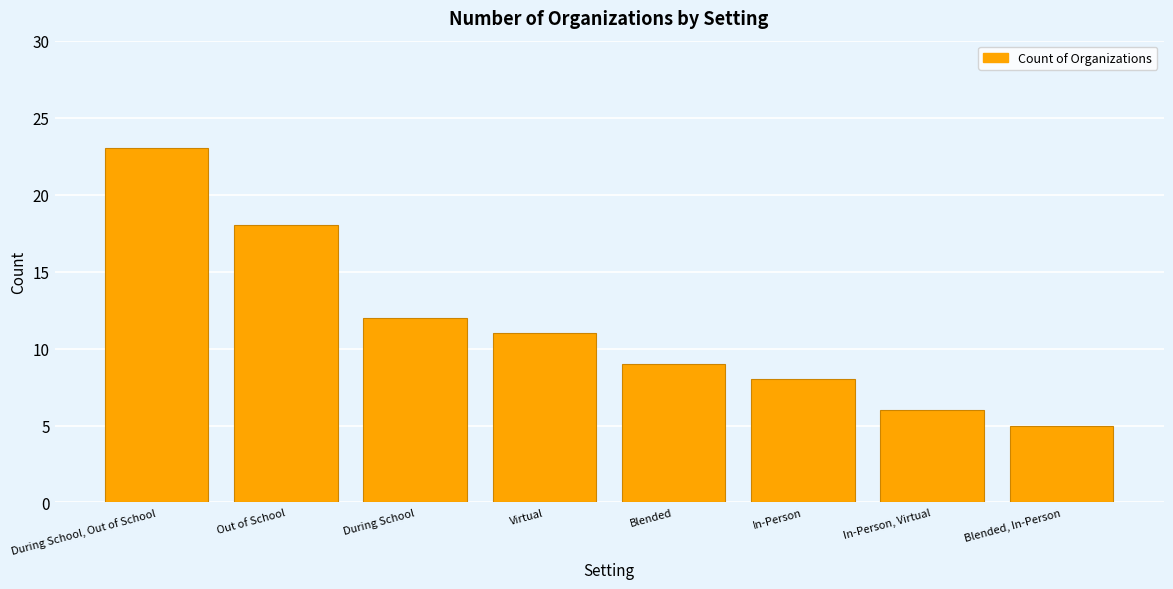

What is the difference between the maximum and minimum values?

18